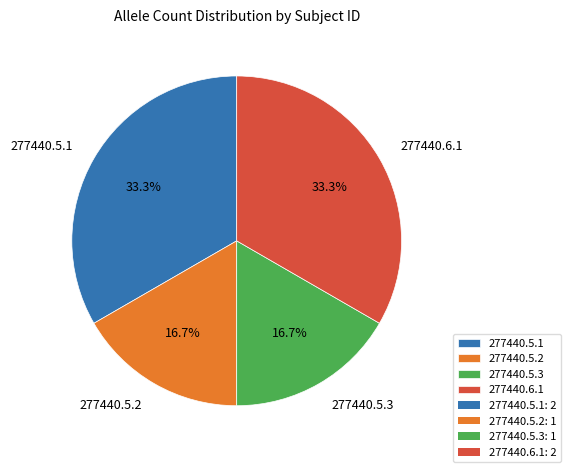

What is the ratio of the value at 277440.6.1 to the value at 277440.5.3?

2.0